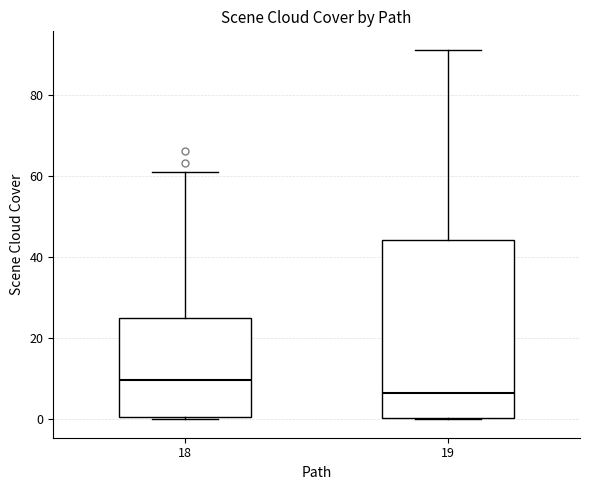

Reading left to right, transcribe this box plot: for each box, give where its median line is, the range the box spans, and where its two whiskers end, as read against the y-axis. The values are not printed on the chart, so give them approximately, as read against the axis.

18: median 10, box 0 to 24, whiskers 0 (just below the box's lower edge) to 60
19: median 6, box 0 to 44, whiskers 0 to 92